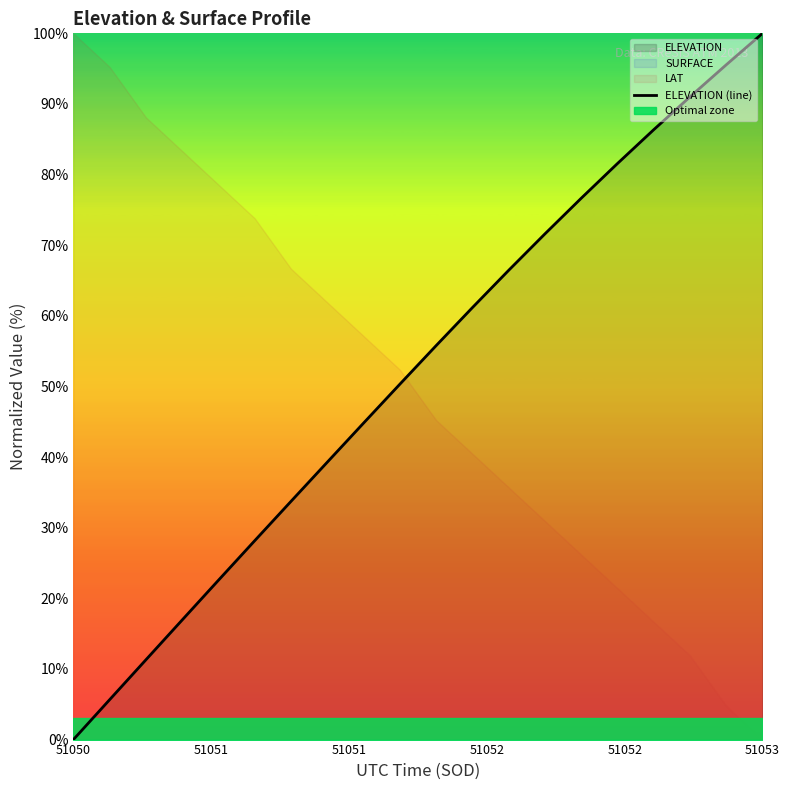

What is the maximum value for ELEVATION (line)?

100.0